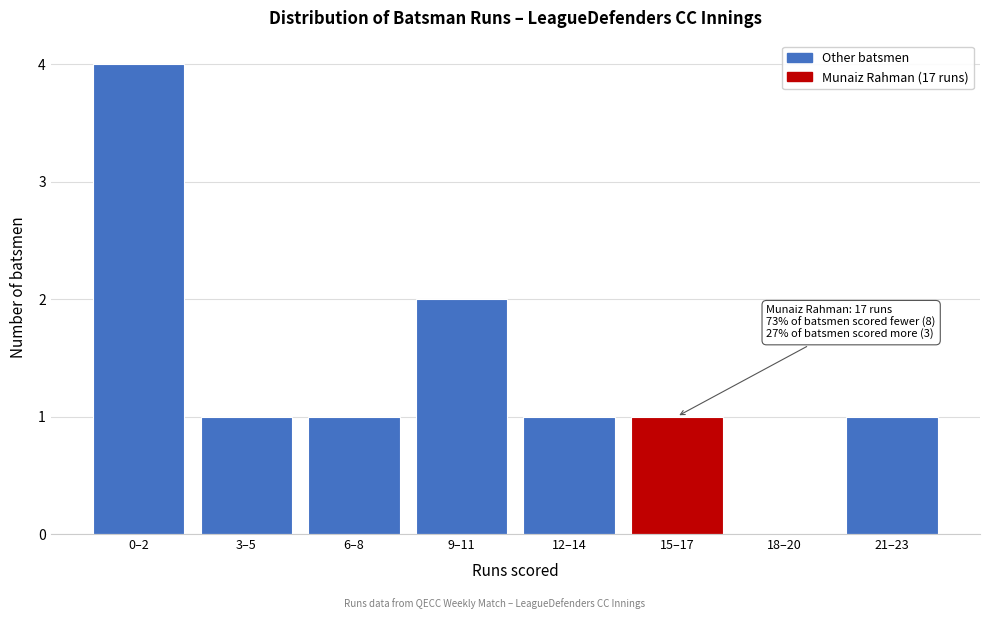

Reading left to right, list all the values displayed in this chart.

0–2=4	3–5=1	6–8=1	9–11=2	12–14=1	15–17=1	18–20=0	21–23=1